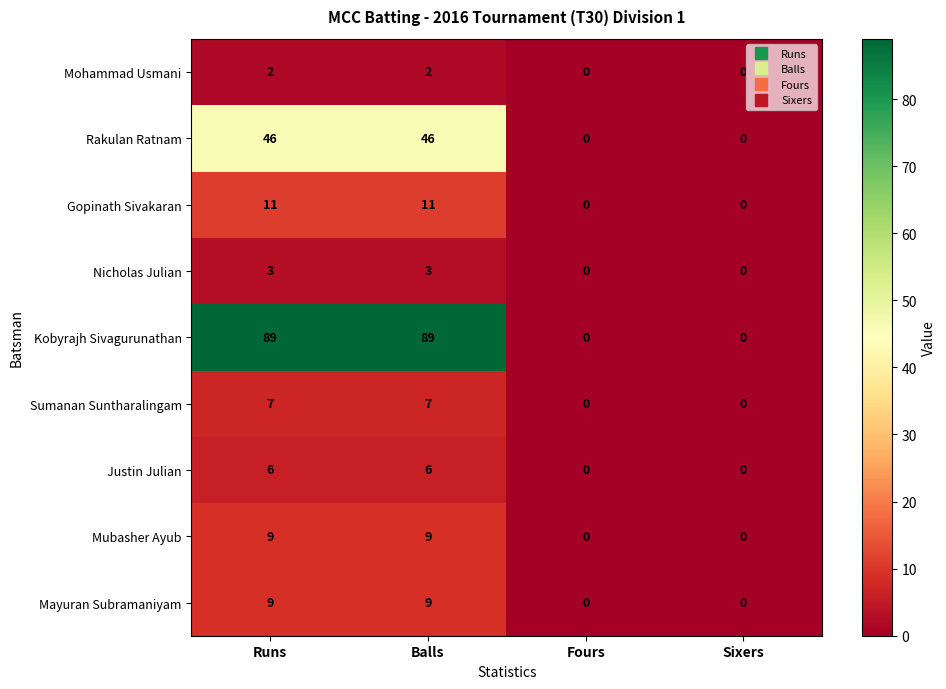

Between Balls and Sixers, which series saw the biggest shift?

Kobyrajh Sivagurunathan